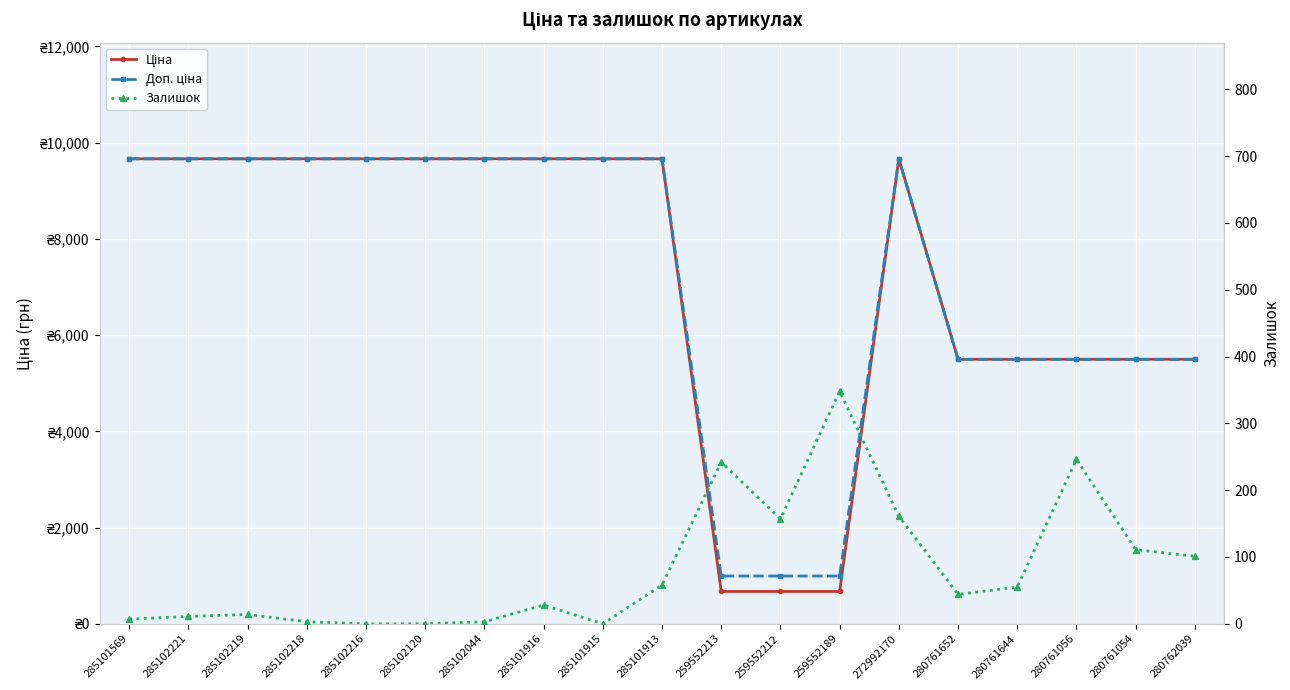

Does the chart display data point markers on the line(s)?

Yes